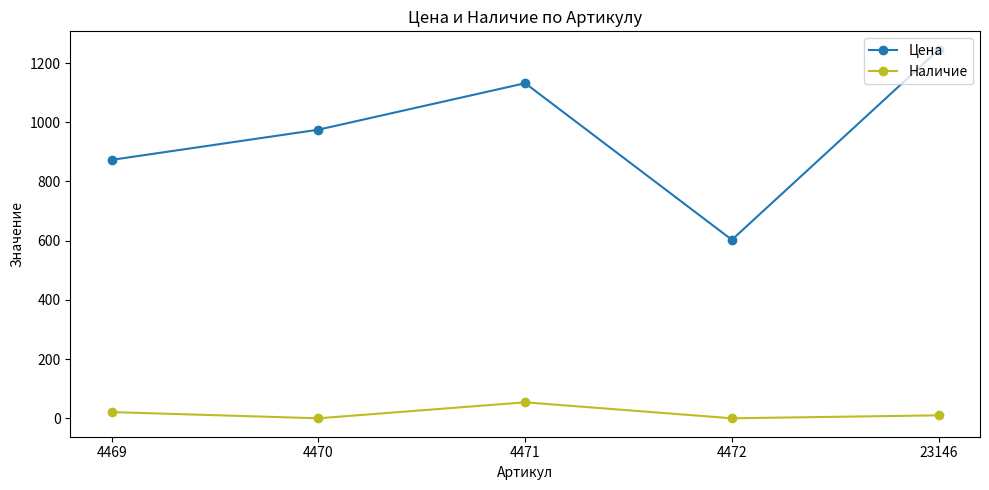

True or false: Наличие and Цена intersect in this chart.

False